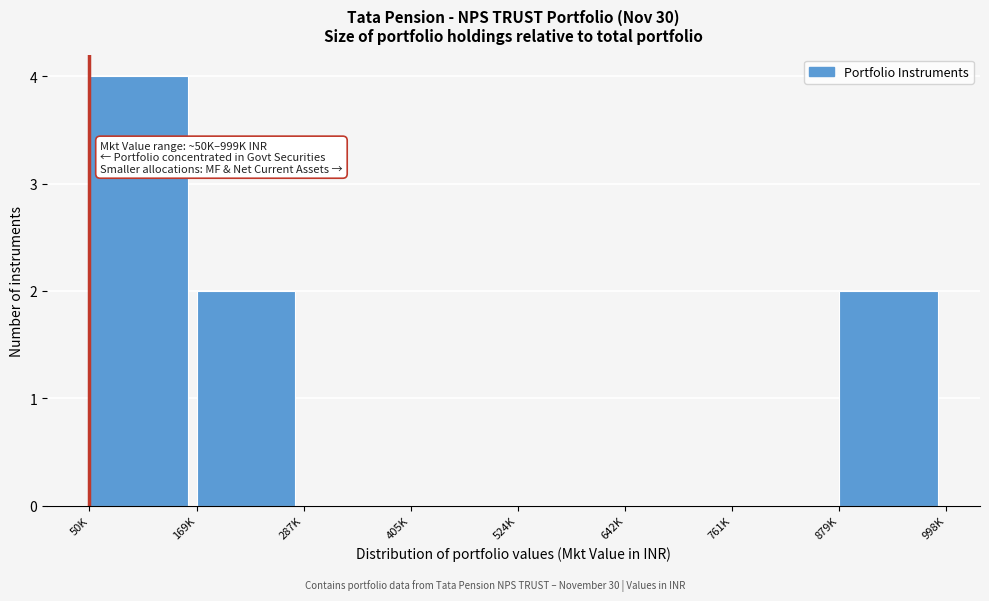

Reading right to left, list all the values displayed in this chart.

879K=2	761K=0	642K=0	524K=0	405K=0	287K=0	169K=2	50K=4